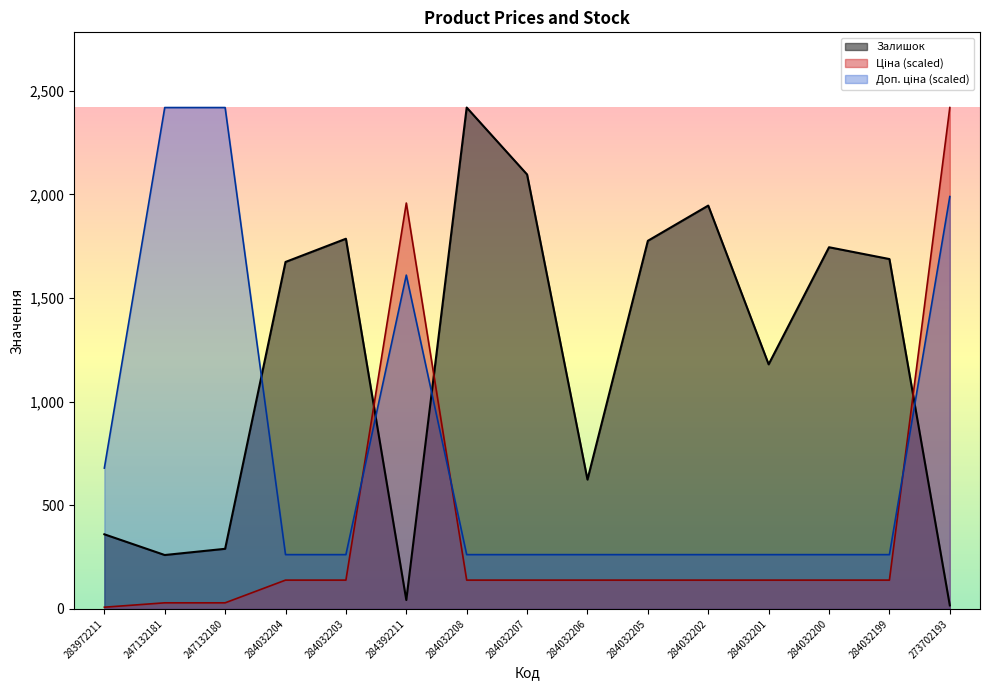

Does the chart display data point markers on the line(s)?

No